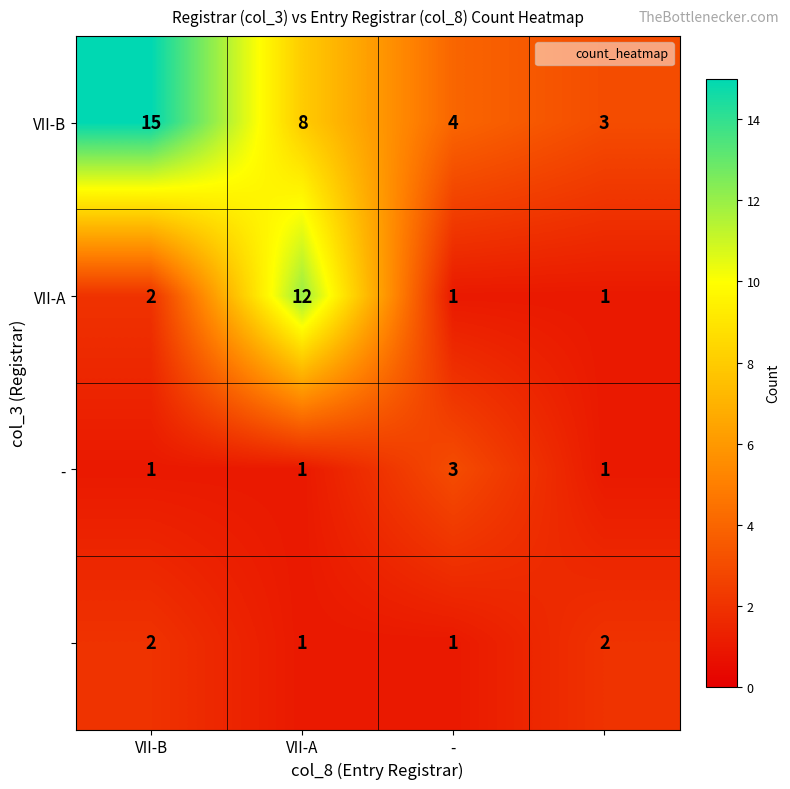

What is the greatest value displayed?

15